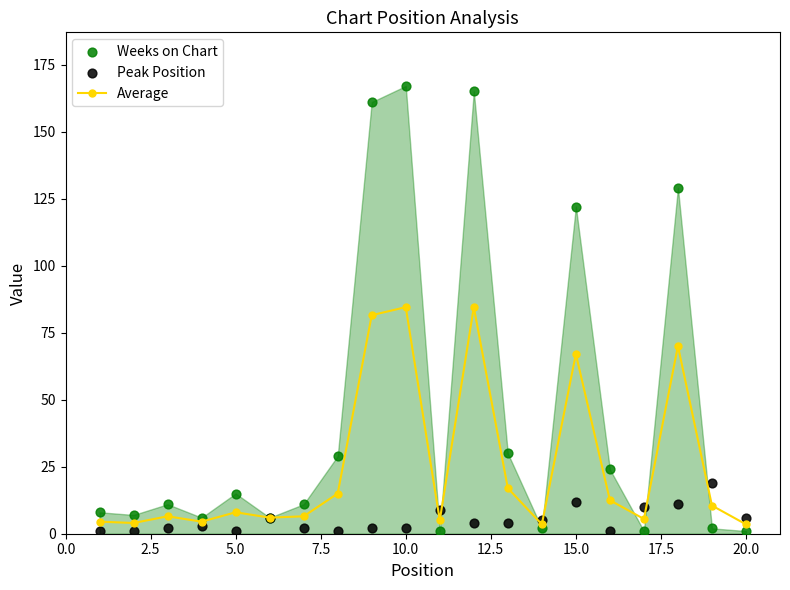

True or false: Average has more than 2 points higher than both neighbors.

True